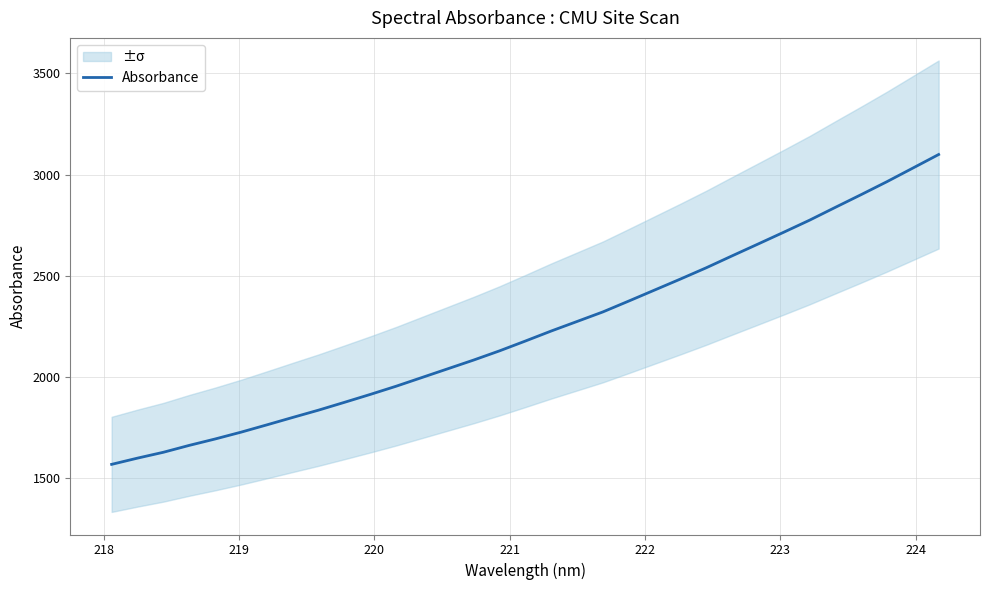

What is the minimum value for Absorbance?

1567.5